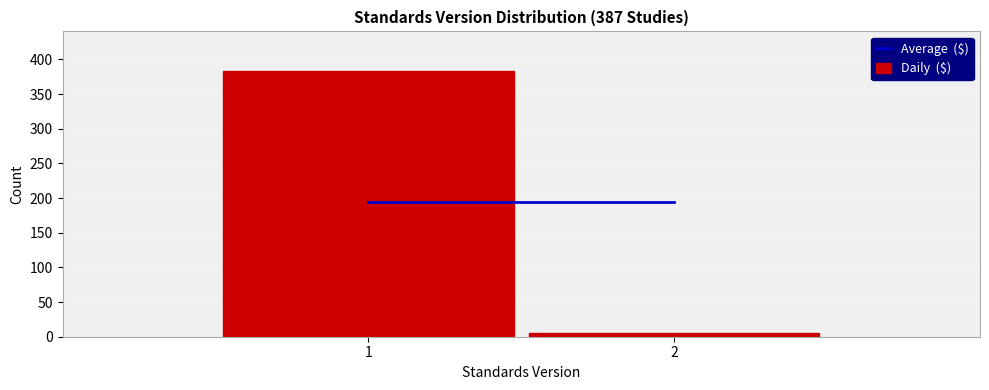

Reading left to right, list all the values displayed in this chart.

383	5